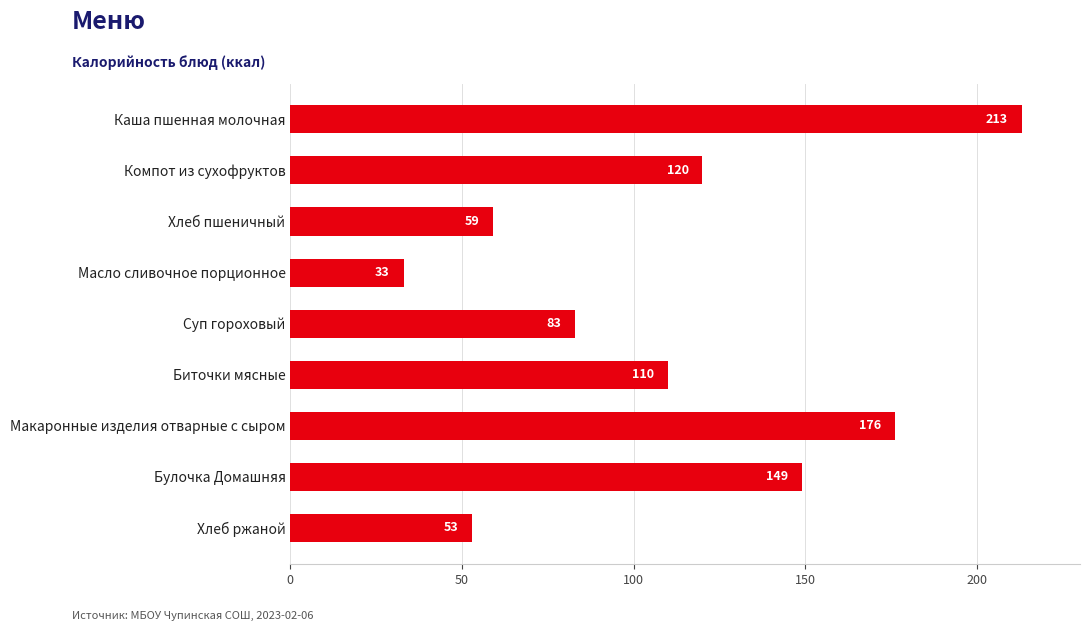

Rank the categories by value from highest to lowest.

Каша пшенная молочная, Макаронные изделия отварные с сыром, Булочка Домашняя, Компот из сухофруктов, Биточки мясные, Суп гороховый, Хлеб пшеничный, Хлеб ржаной, Масло сливочное порционное